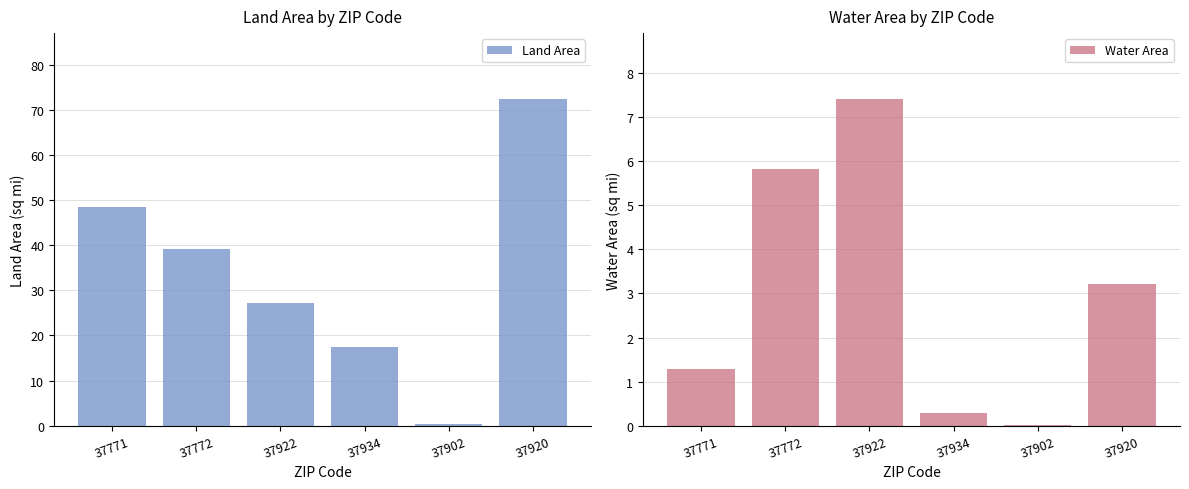

Reading left to right, transcribe all the data shown in this chart.

Land Area: 48.5	39.1	27.2	17.5	0.5	72.5
Water Area: 1.3	5.8	7.4	0.3	0.0	3.2